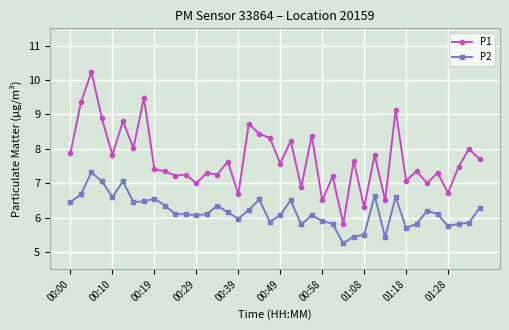

What is the sum of all P1 values?

307.6